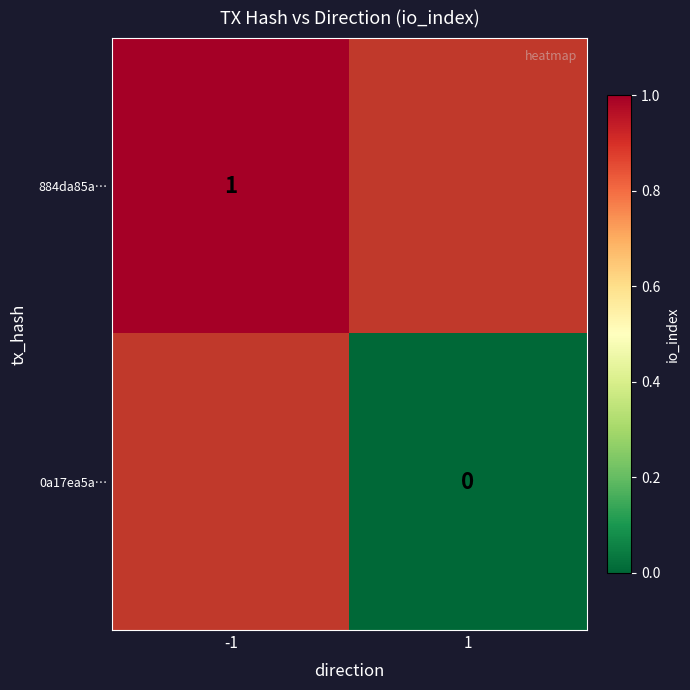

The value of 884da85a… at -1 is 2. True or false?

False